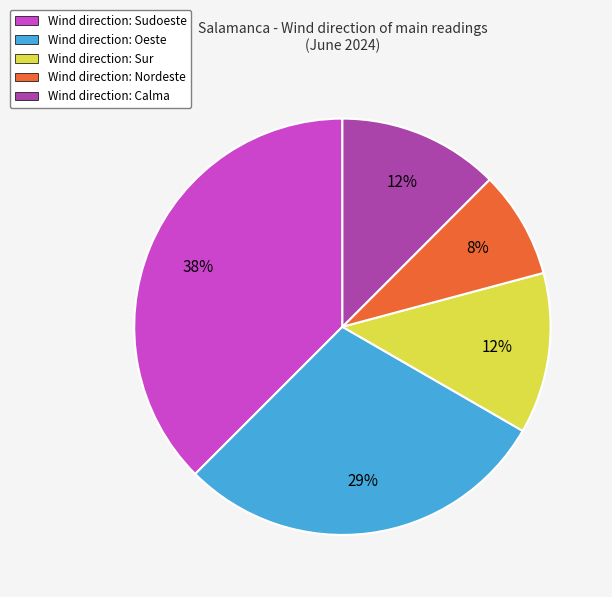

Does any single category account for the majority?

No